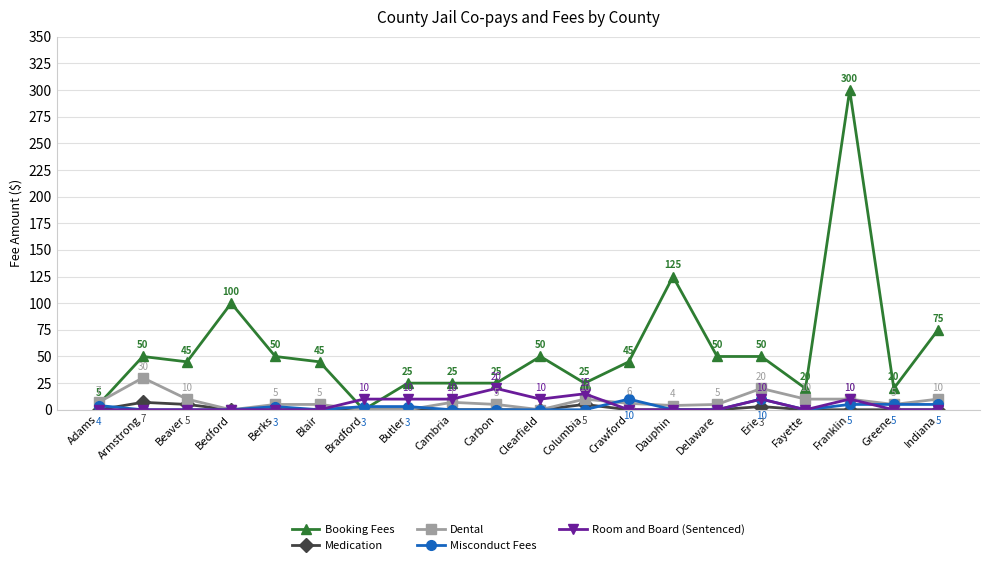

True or false: Dental has more than 2 points higher than both neighbors.

True